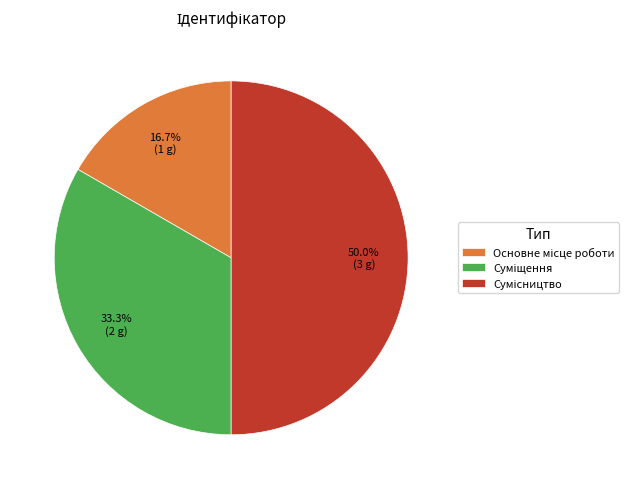

How many segments does this pie chart have?

3